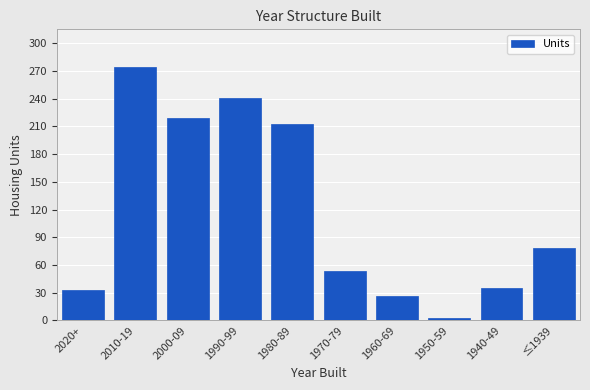

Reading right to left, transcribe all the data shown in this chart.

78	35	3	26	54	213	241	219	274	33